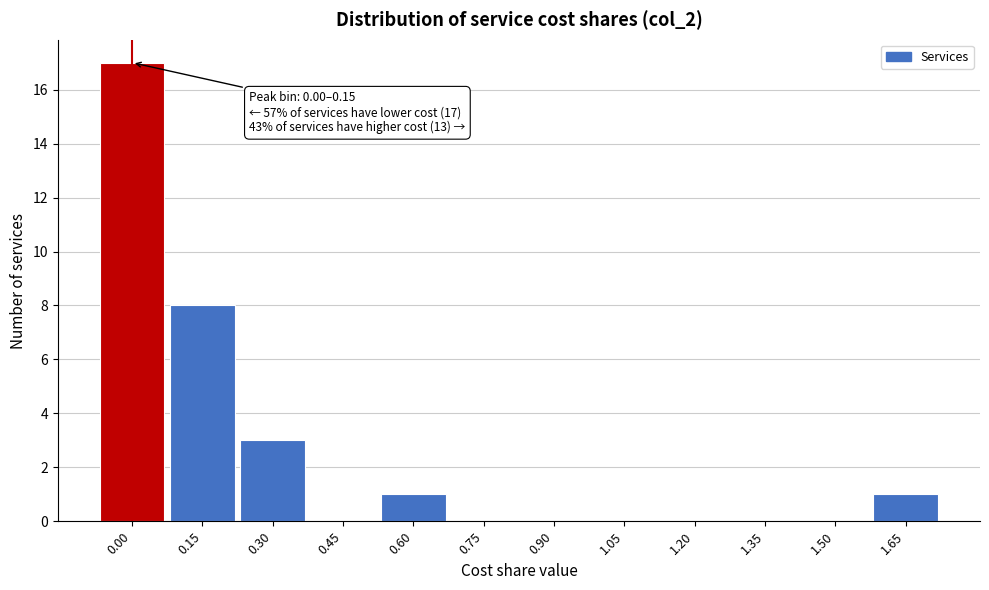

Reading right to left, what are all the values shown in this chart?

1.65=1	1.50=0	1.35=0	1.20=0	1.05=0	0.90=0	0.75=0	0.60=1	0.45=0	0.30=3	0.15=8	0.00=17